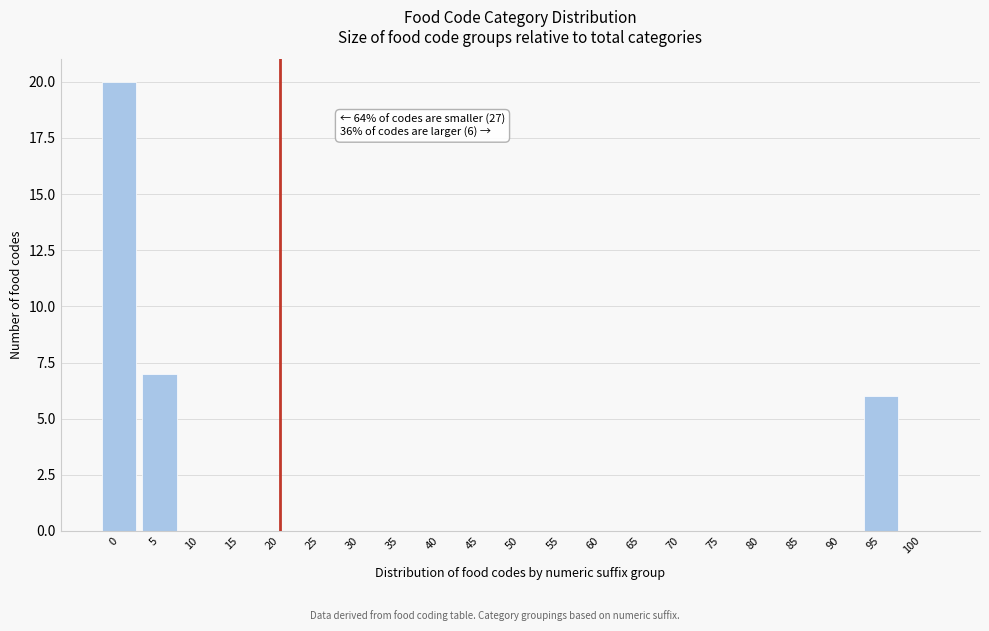

Reading left to right, transcribe all the data shown in this chart.

0=20	5=7	10=0	15=0	20=0	25=0	30=0	35=0	40=0	45=0	50=0	55=0	60=0	65=0	70=0	75=0	80=0	85=0	90=0	95=6	100=0